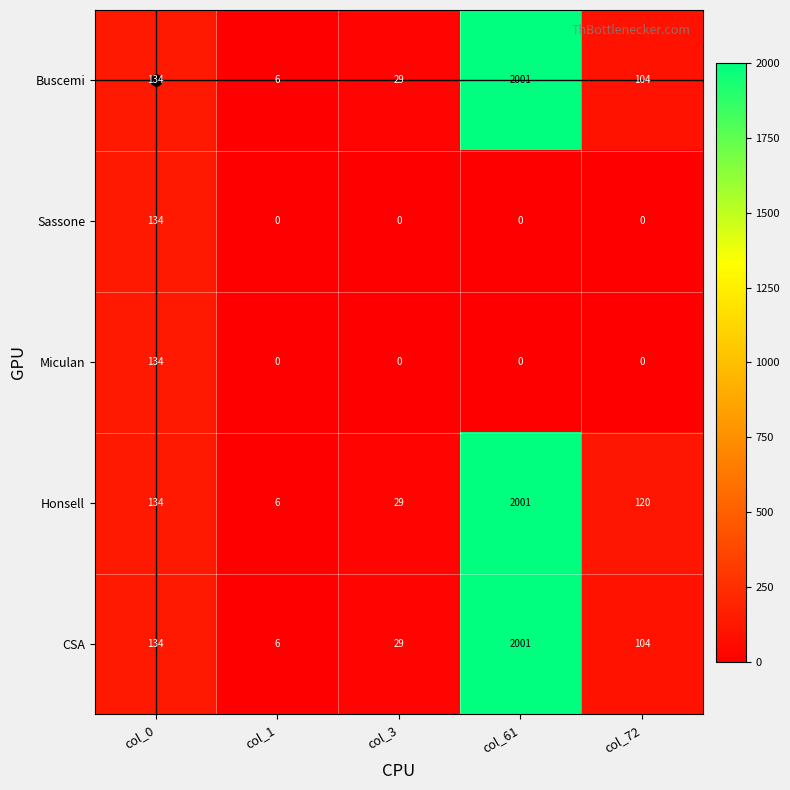

Which category has the highest value across all series?

col_61